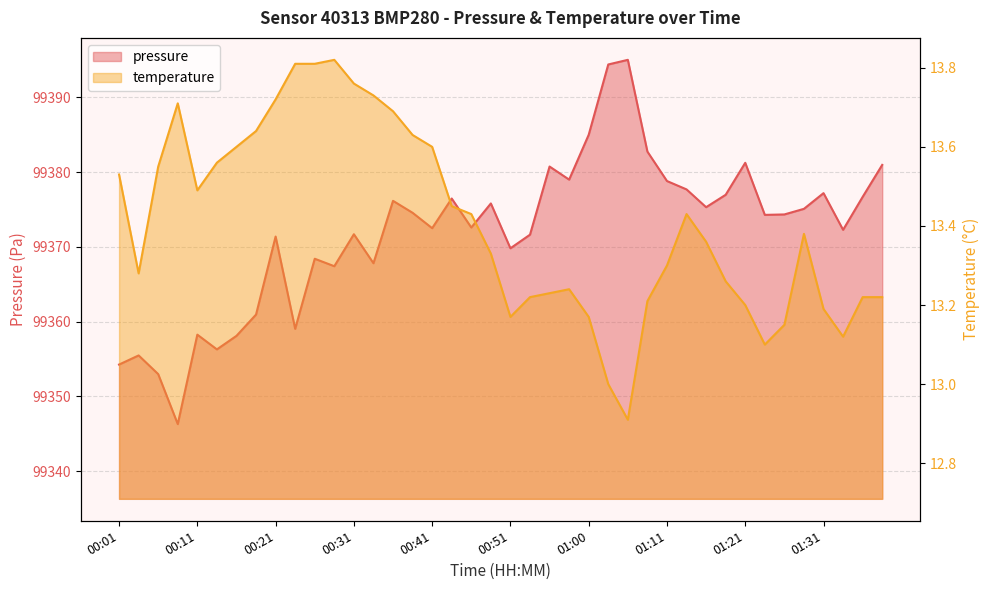

Where is pressure nearest to the value 99370?

00:51